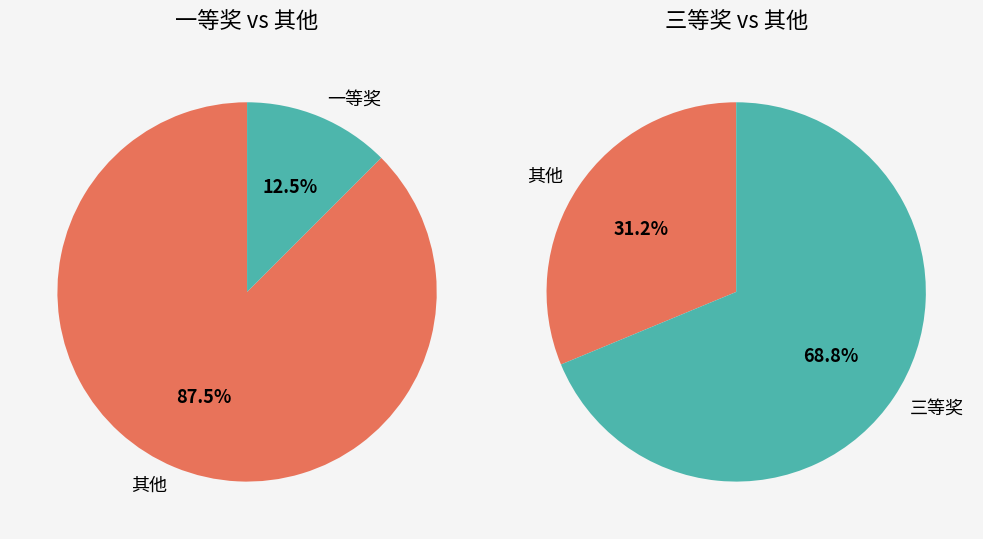

Which category has the smallest portion of the pie?

一等奖